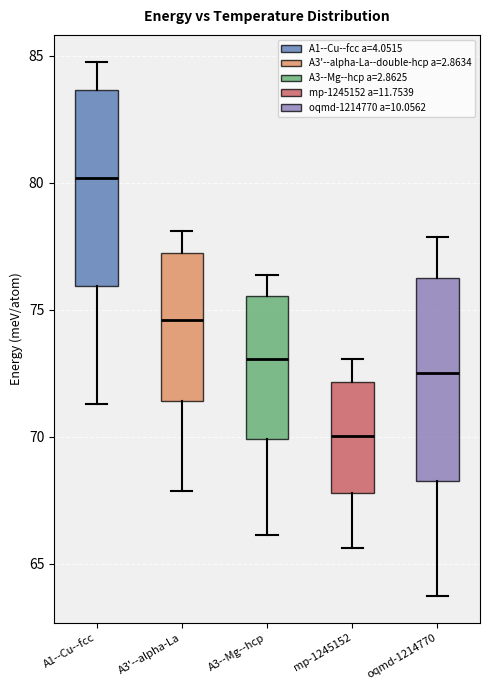

Where is the upper edge of the box for A1--Cu--fcc on the y-axis? The values are not printed on the chart, so give them approximately, as read against the axis.

83.5